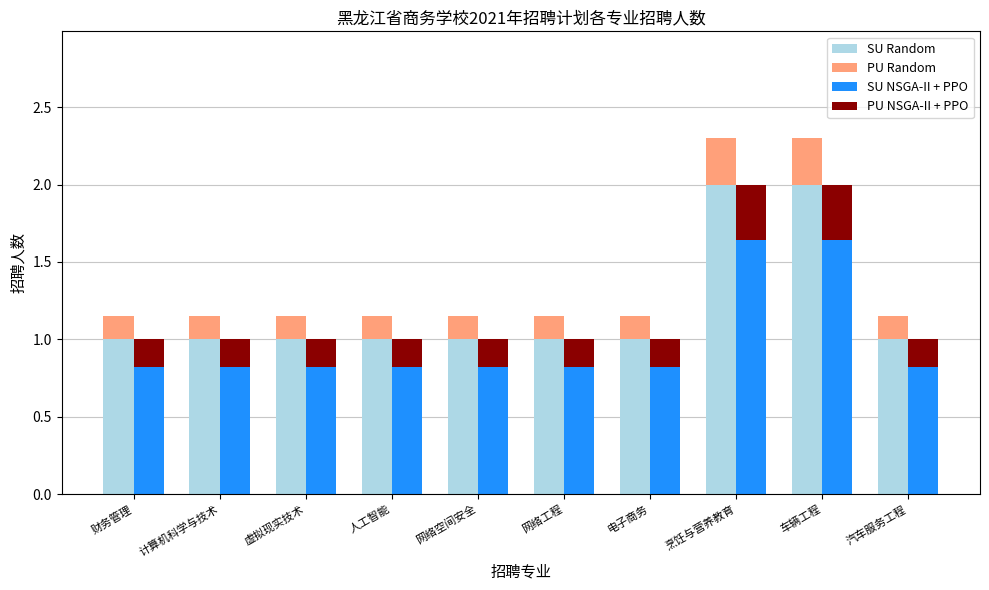

At which category is the sum across all series the highest?

烹饪与营养教育